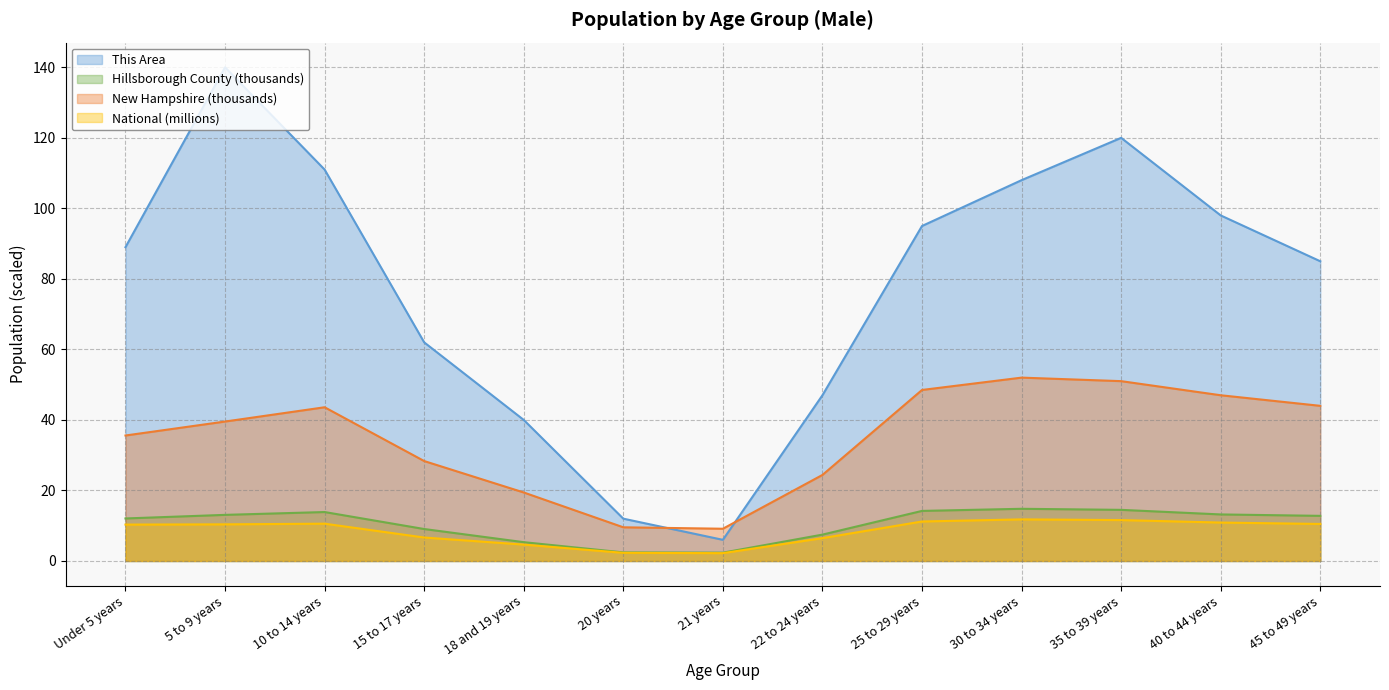

List the labels in order of National value, smallest first.

21 years, 20 years, 18 and 19 years, 22 to 24 years, 15 to 17 years, Under 5 years, 5 to 9 years, 45 to 49 years, 10 to 14 years, 40 to 44 years, 25 to 29 years, 35 to 39 years, 30 to 34 years